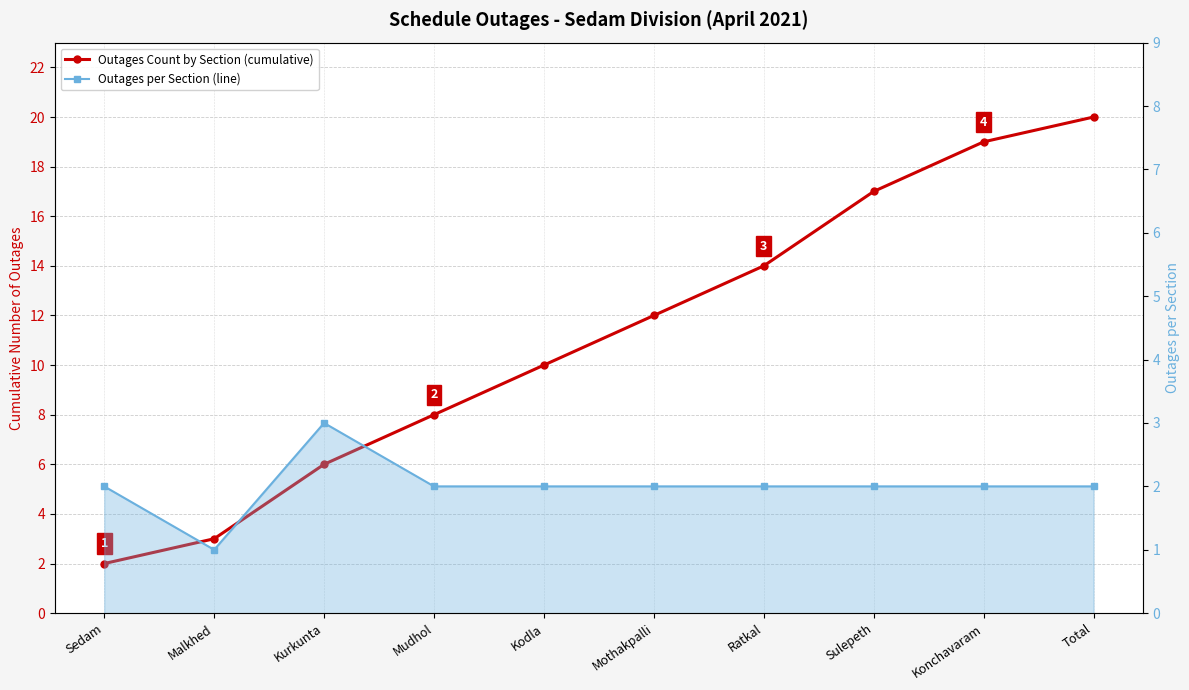

Reading right to left, what are all the values shown in this chart?

Outages Count by Section (cumulative): 20	19	17	14	12	10	8	6	3	2
Outages per Section (line): 2	2	2	2	2	2	2	3	1	2